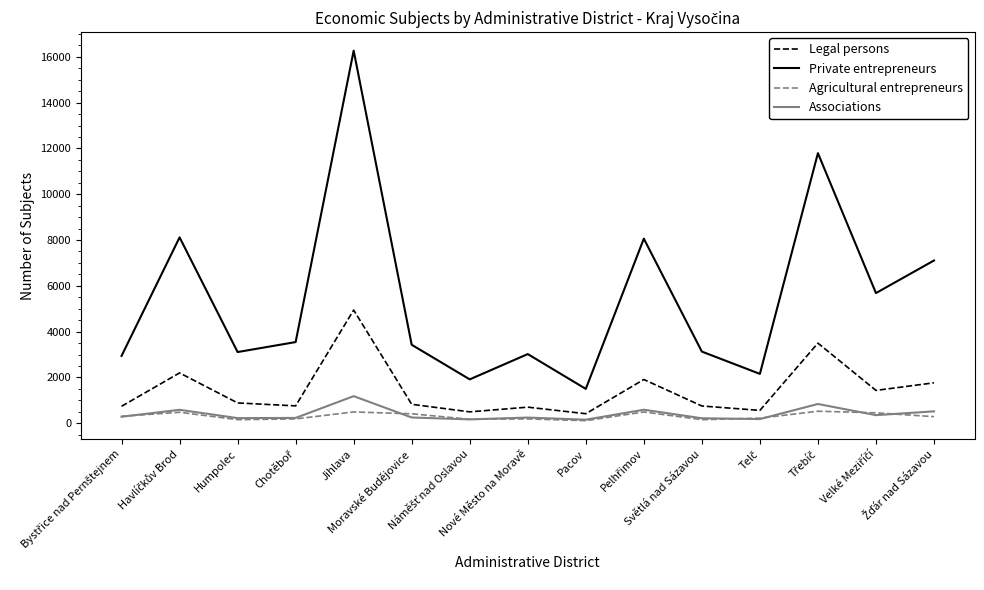

True or false: Private entrepreneurs and Legal persons intersect in this chart.

False